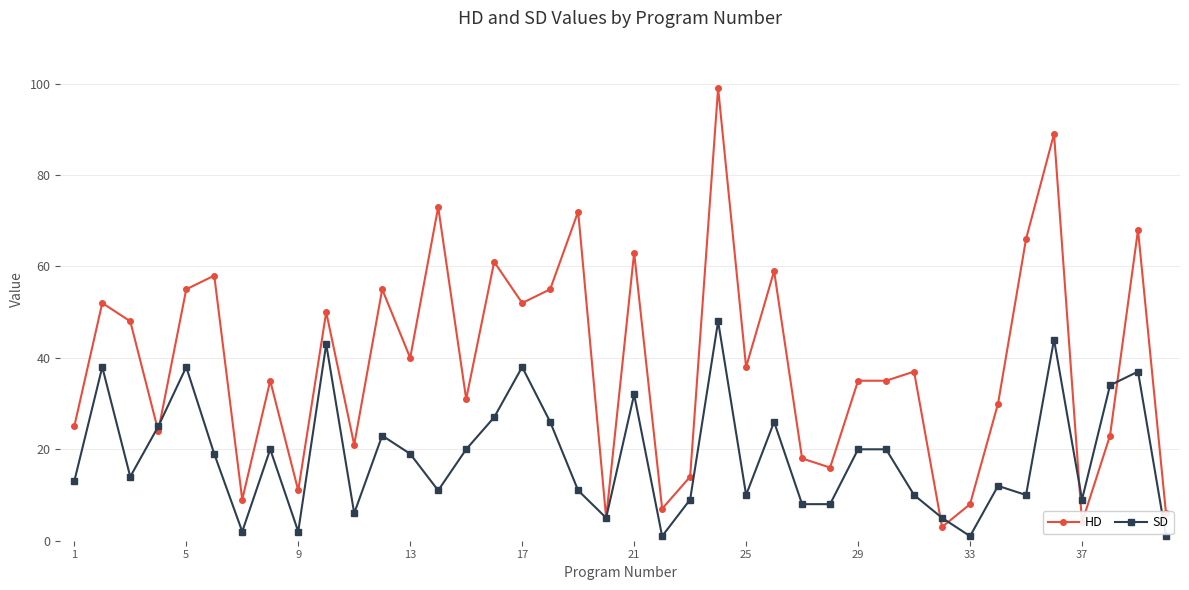

Which series has the largest total across all categories?

HD